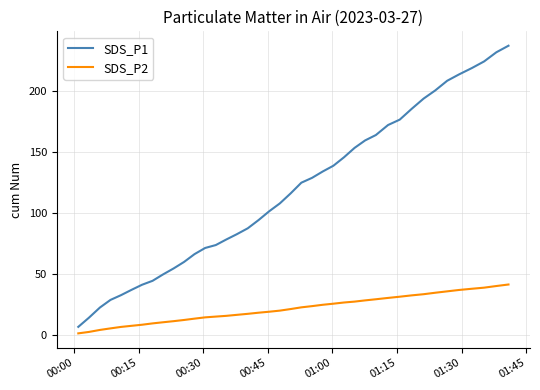

Which series has the widest spread of values?

SDS_P1